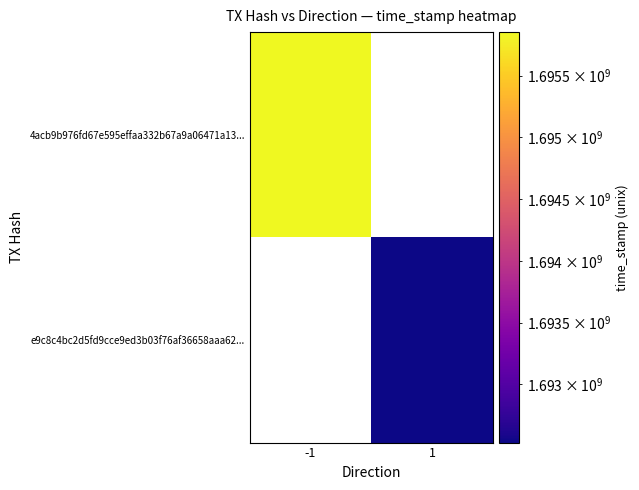

At how many categories does at least one series exceed 1692851952?

1